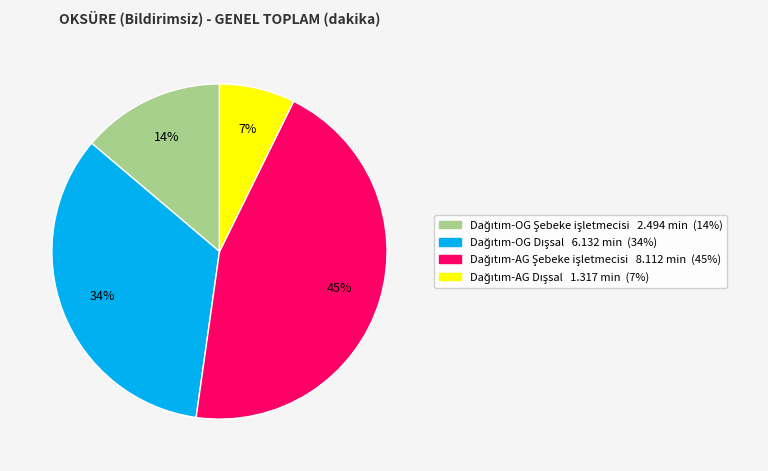

To the nearest percent, what is the average slice percentage?

25%